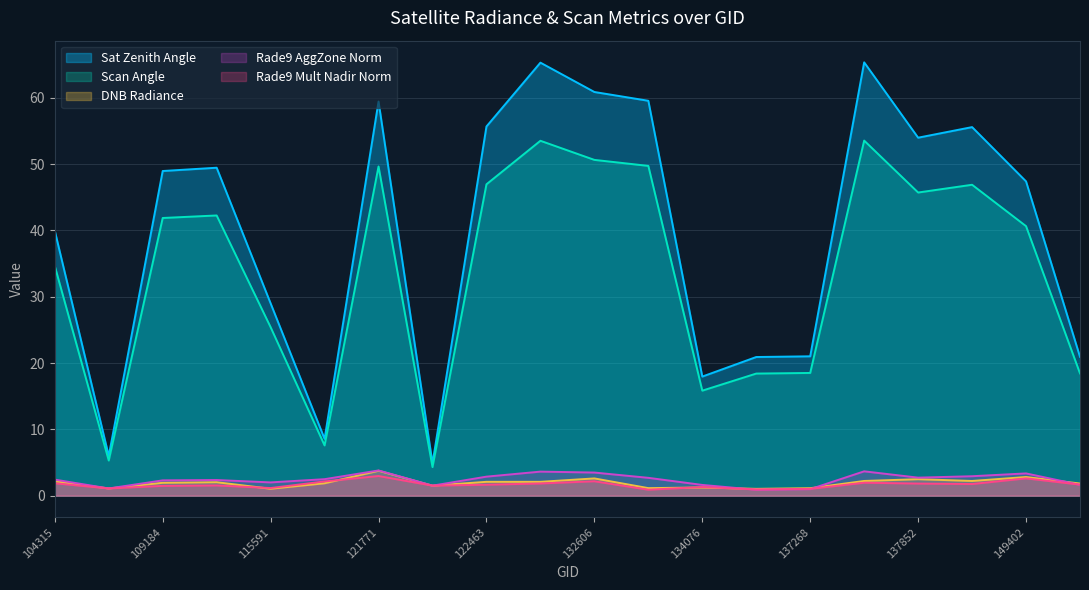

The satz series shows 49.0 at 109184. True or false?

True